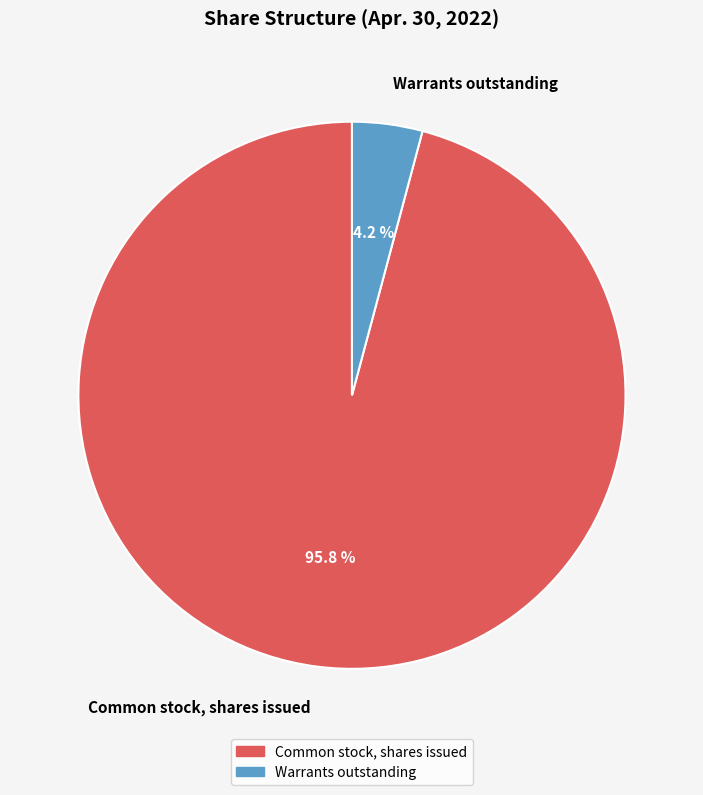

What percentage is the Warrants outstanding slice, to the nearest percent?

4%